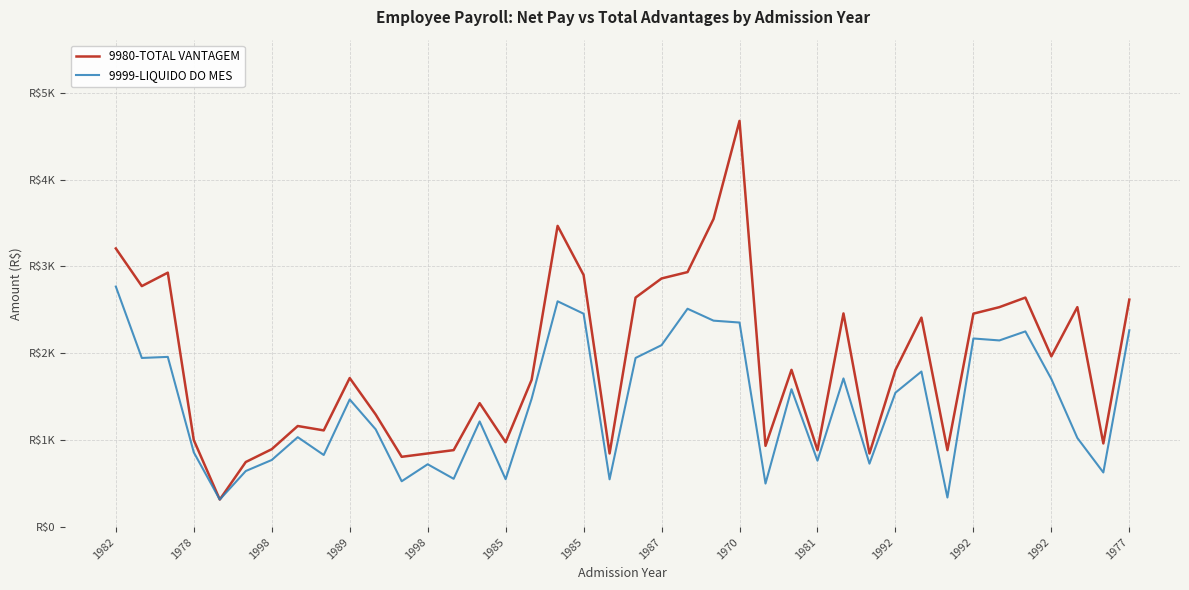

Which series has the largest total across all categories?

9980-TOTAL VANTAGEM